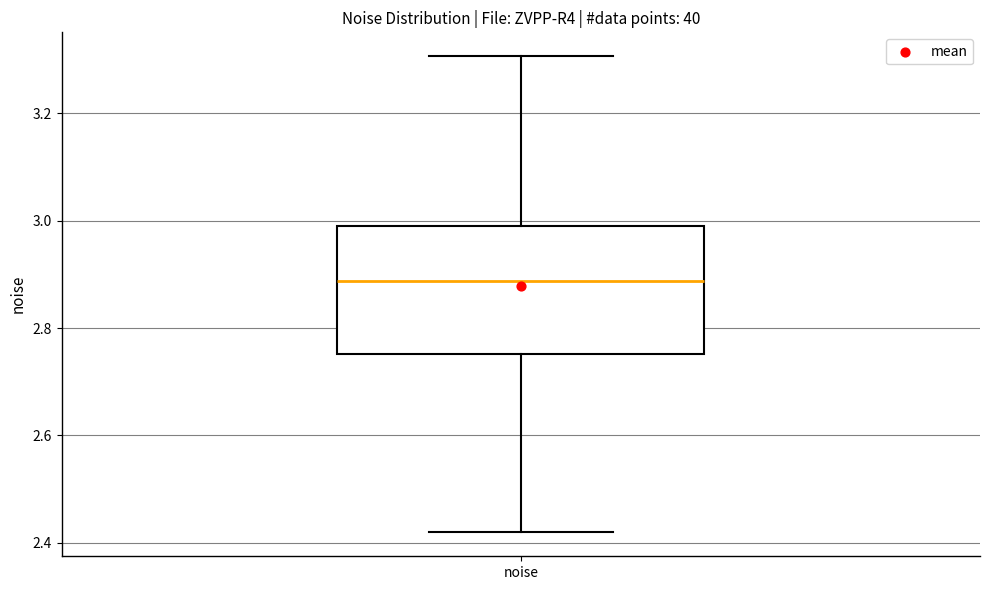

Transcribe this box plot: give where the median line is, the range the box spans, and where the two whiskers end, as read against the y-axis. The values are not printed on the chart, so give them approximately, as read against the axis.

median 2.88, box 2.76 to 3.00, whiskers 2.42 to 3.30